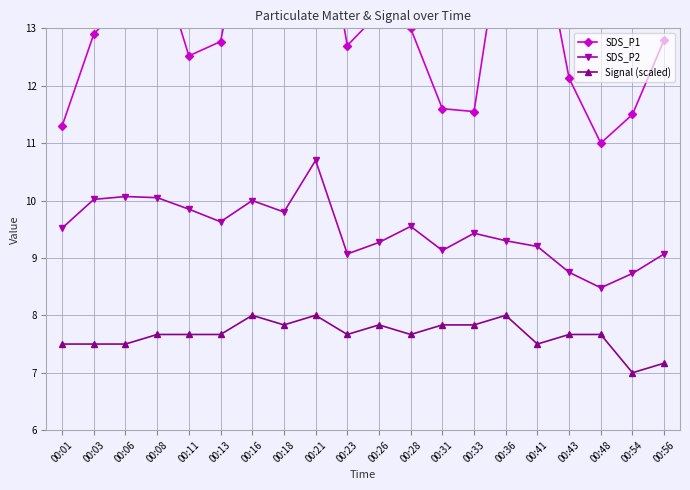

What is the difference between the second highest and second lowest values in the SDS_P2 series?

1.3